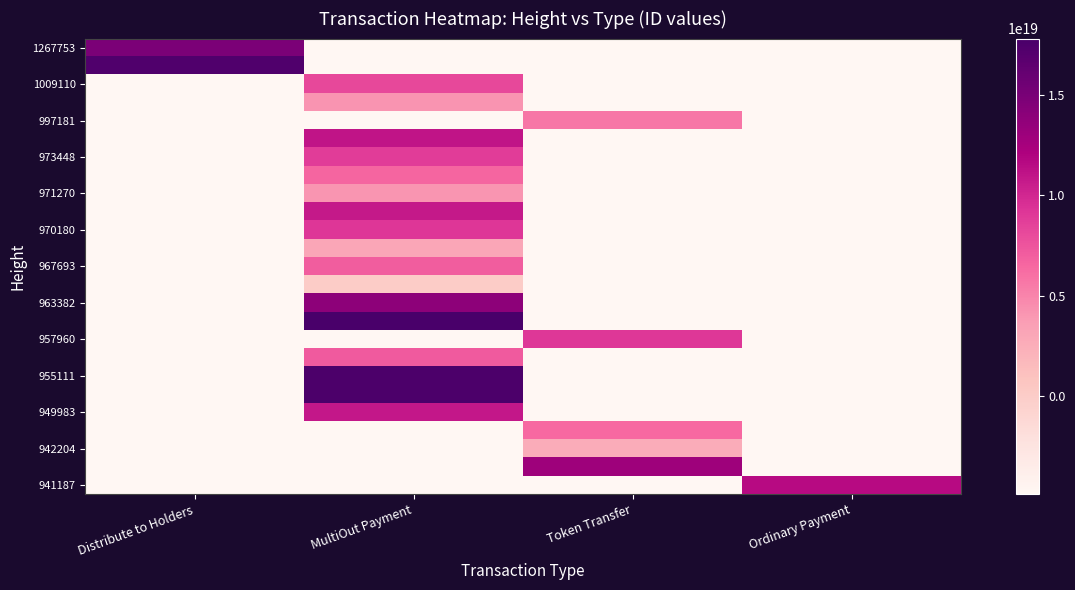

At which category is the sum across all series the highest?

MultiOut Payment